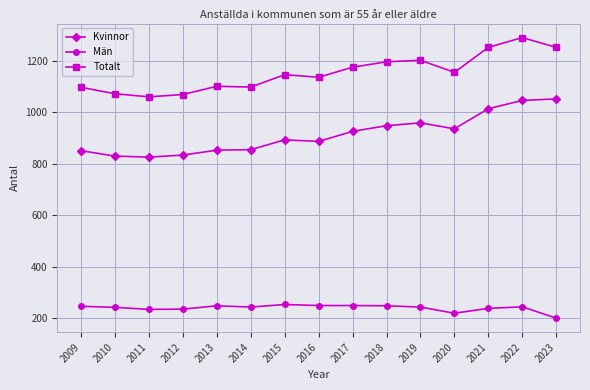

What is the approximate value of Män at 2018, to the nearest 10?

250